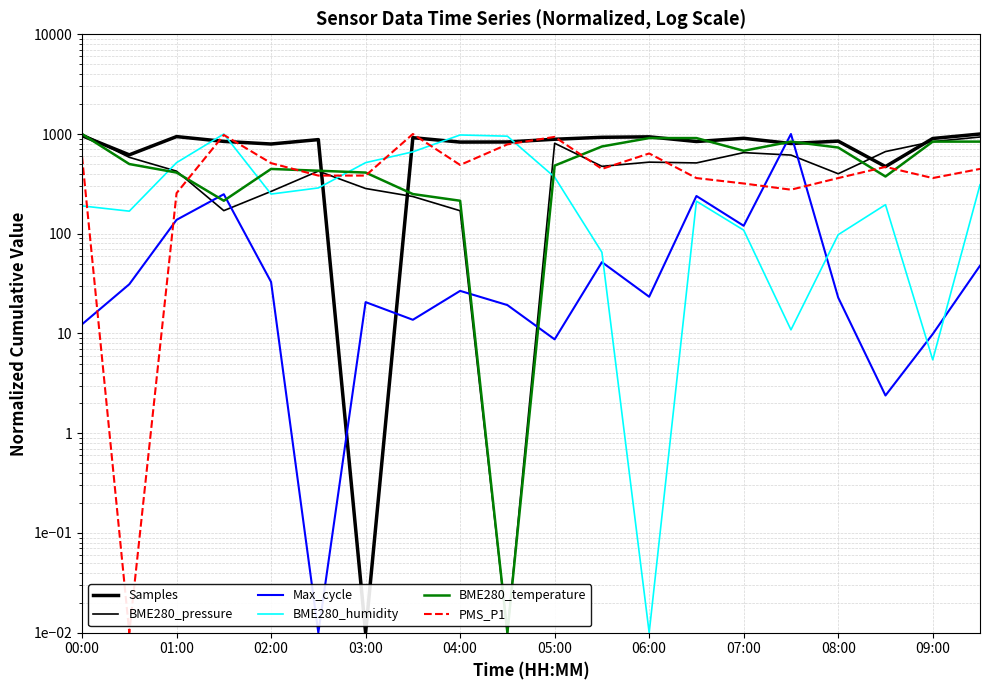

Reading left to right, extract all data points from this chart.

Samples: 962.5	618.4	942.4	843.4	794.1	878.9	0.0	918.8	830.1	832.3	886.5	926.9	937.2	841.0	906.1	803.2	848.7	471.4	901.9	1000.0
BME280_pressure: 1000.0	583.9	424.2	170.5	265.8	424.5	284.3	236.2	170.1	0.0	808.1	474.3	522.5	513.0	651.0	615.1	399.5	666.9	839.4	933.4
Max_cycle: 12.4	31.2	137.9	249.0	32.9	0.0	20.6	13.7	26.7	19.3	8.7	51.9	23.3	239.1	120.2	1000.0	22.9	2.4	9.9	47.8
BME280_humidity: 190.2	168.5	516.3	1000.0	250.0	288.1	516.3	663.0	978.3	951.1	369.6	65.2	0.0	212.0	108.7	10.9	97.8	195.7	5.4	309.8
BME280_temperature: 1000.0	500.0	410.7	214.3	446.4	428.6	410.7	250.0	214.3	0.0	482.1	750.0	910.7	910.7	678.6	839.3	732.1	375.0	839.3	839.3
PMS_P1: 595.7	0.0	255.3	978.7	510.6	383.0	383.0	1000.0	489.4	787.2	936.2	446.8	638.3	361.7	319.2	276.6	361.7	468.1	361.7	446.8